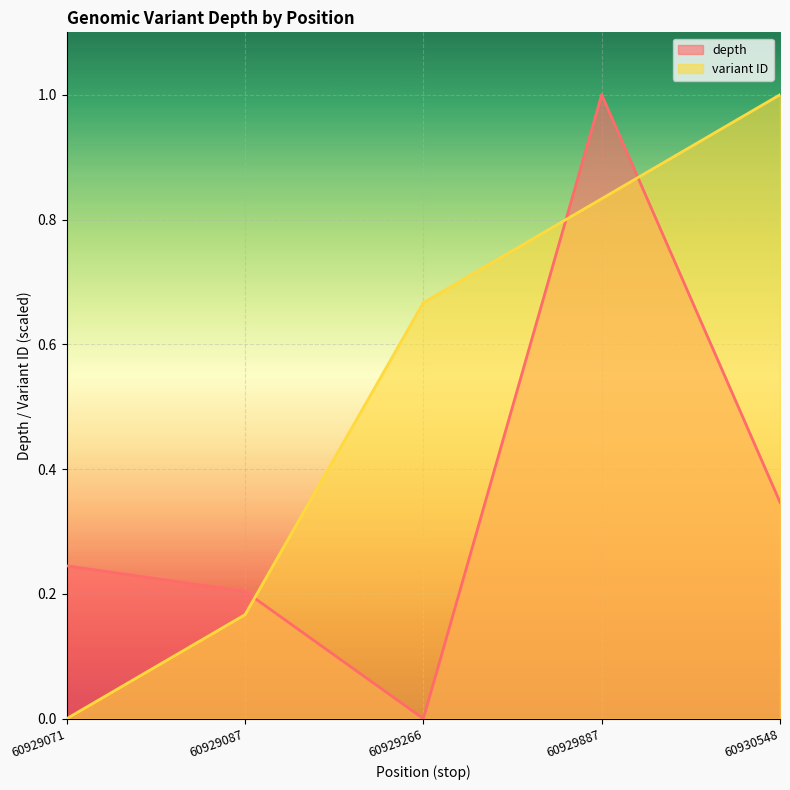

What is the total value across all series at 60929087?

0.4